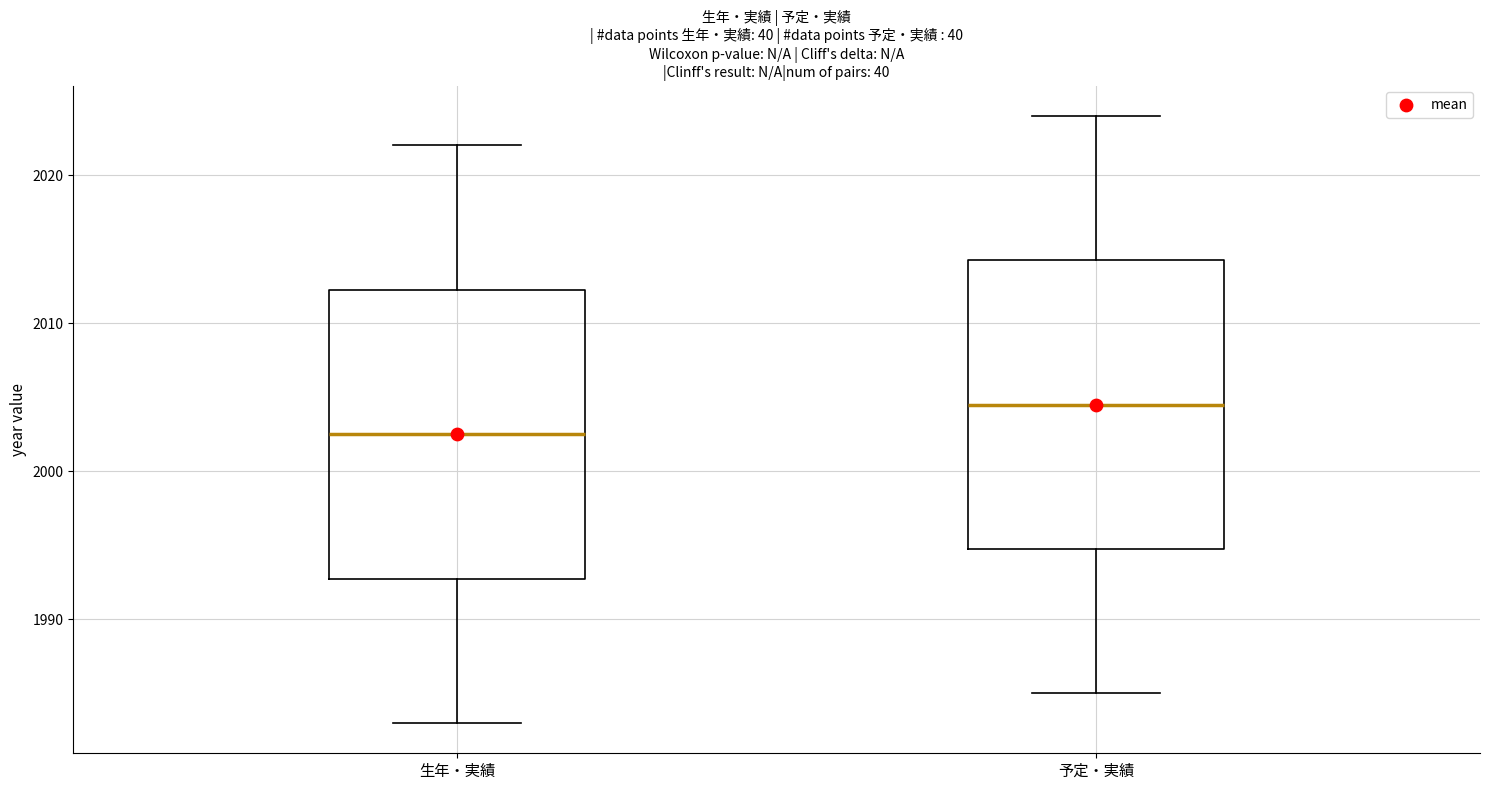

Which box's median line is the highest?

予定・実績